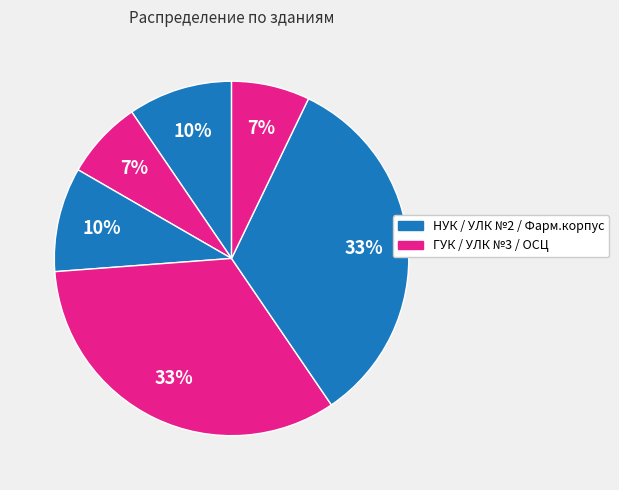

How many segments does this pie chart have?

6